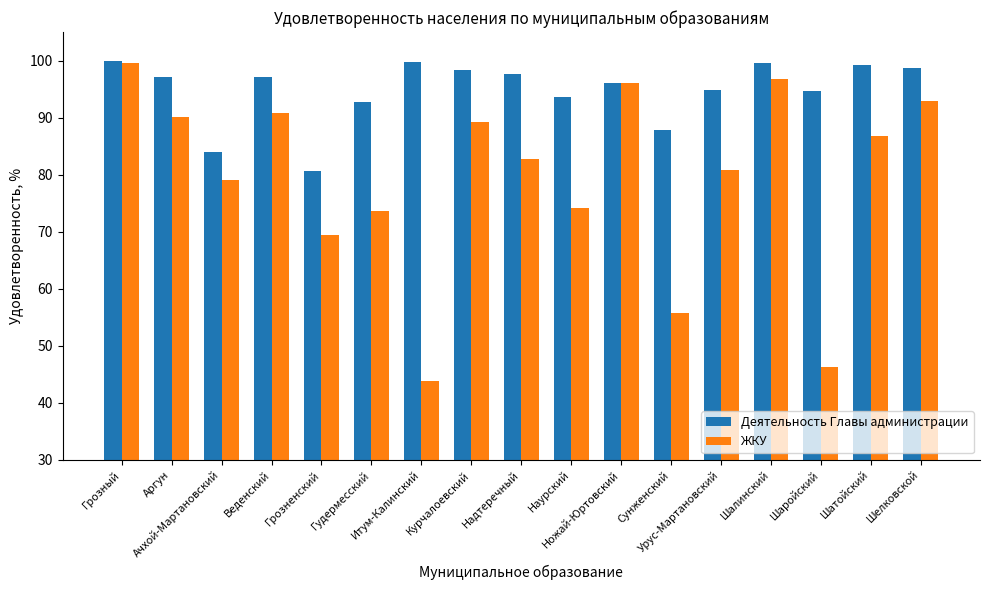

What is the difference between the Деятельность Главы администрации values at Курчалоевский and Аргун?

1.1